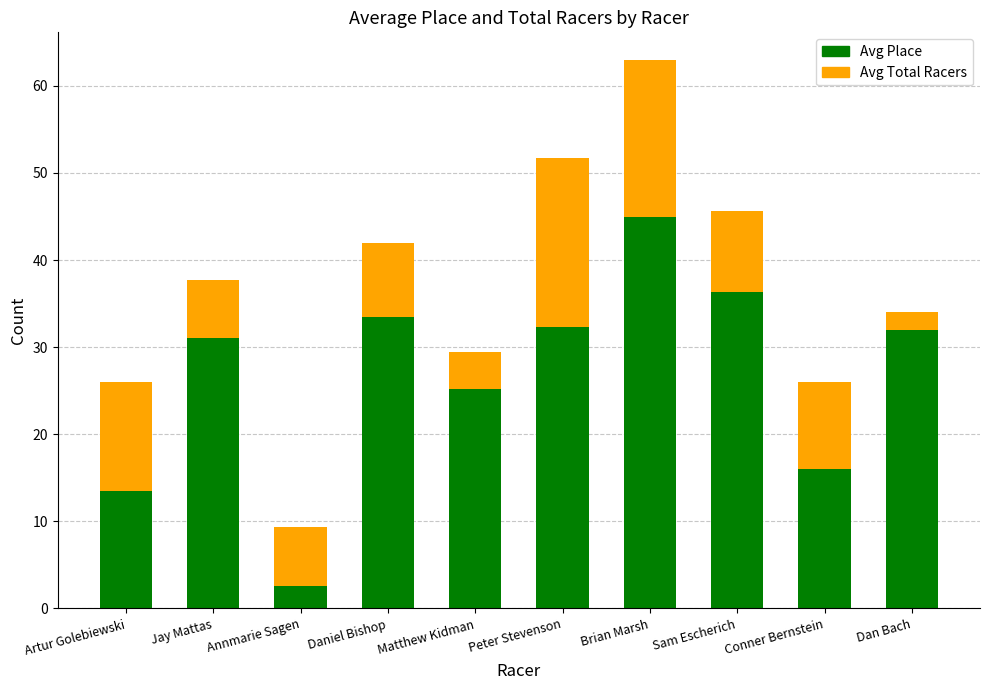

At which category is the sum across all series the highest?

Brian Marsh